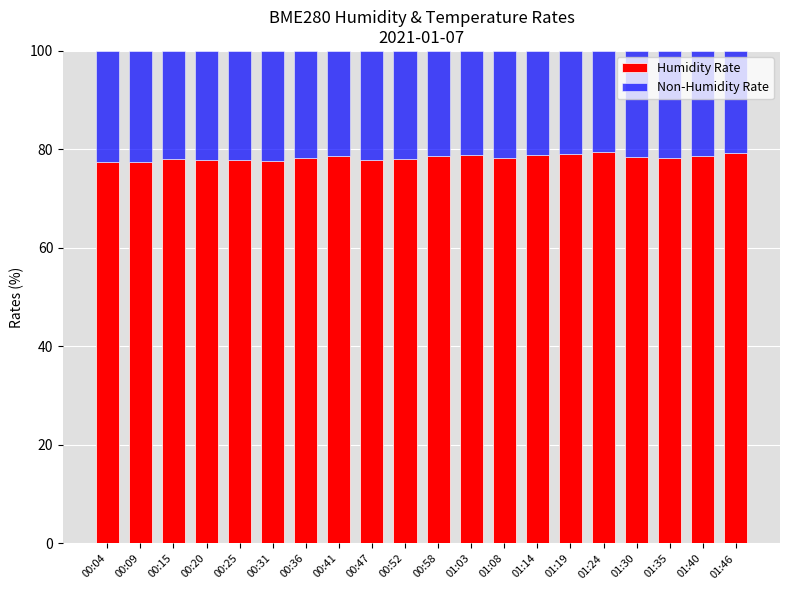

What is the difference between the second highest and minimum values in the Humidity Rate series?

1.9